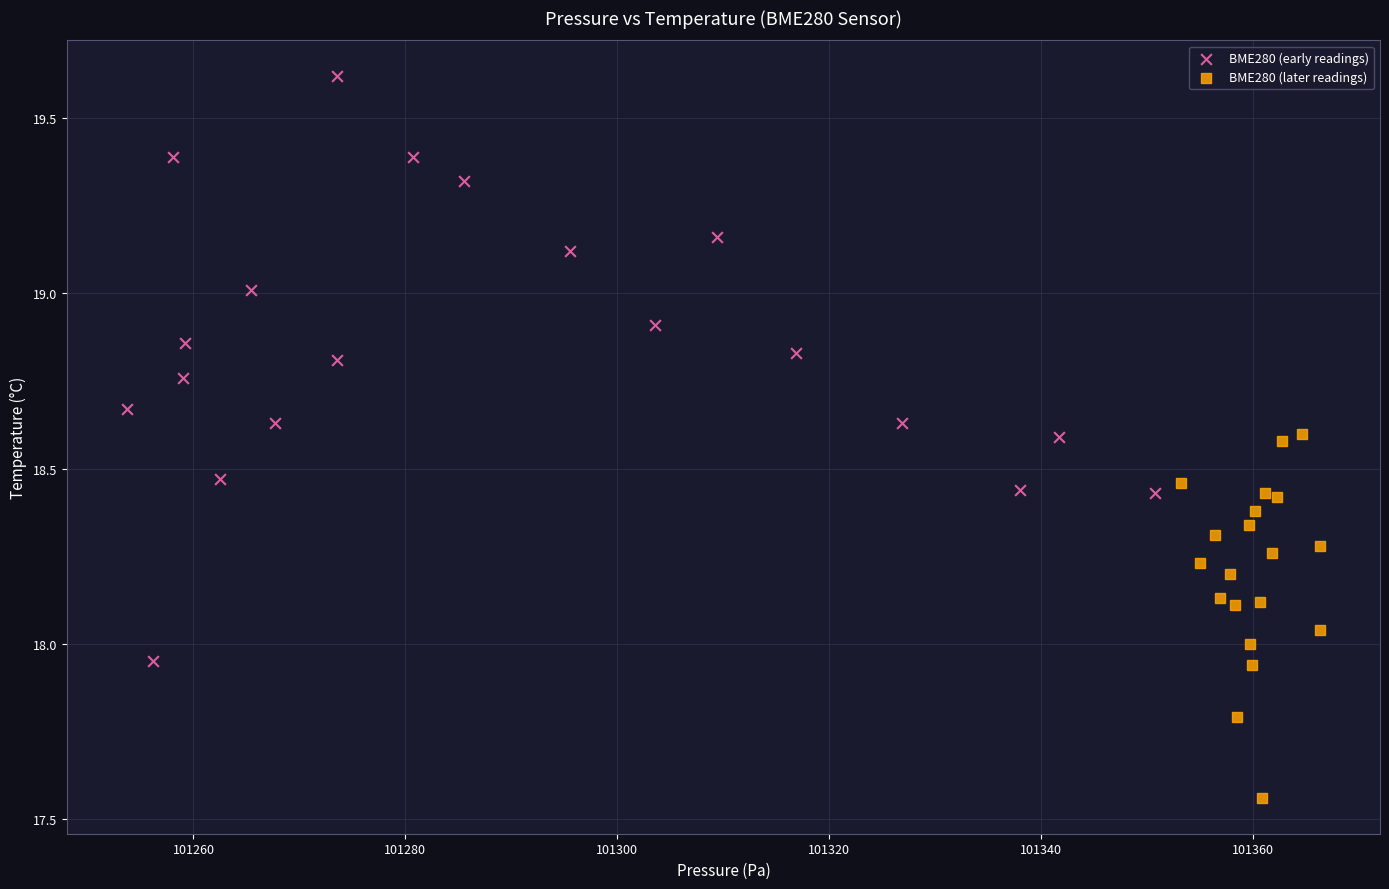

Which series contains the lowest Y value?

BME280 (later readings)